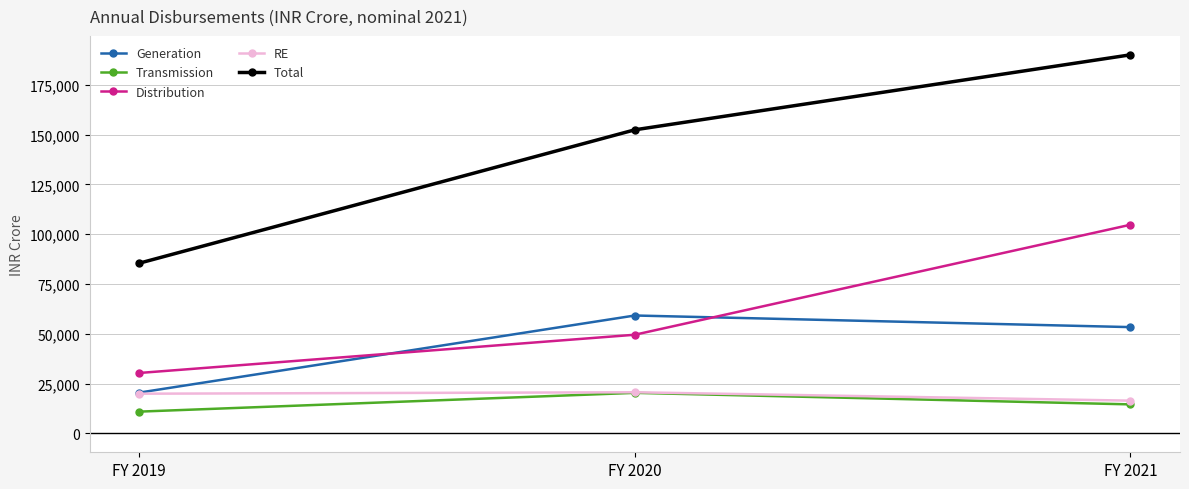

The Generation series shows 59189 at FY 2020. True or false?

True